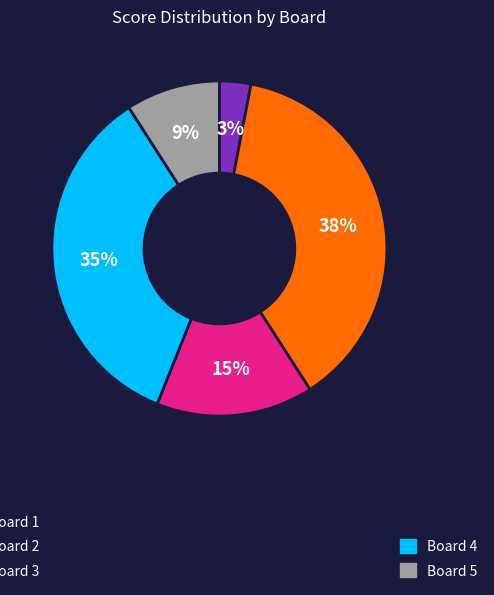

Is there any slice that represents more than half of the pie?

No